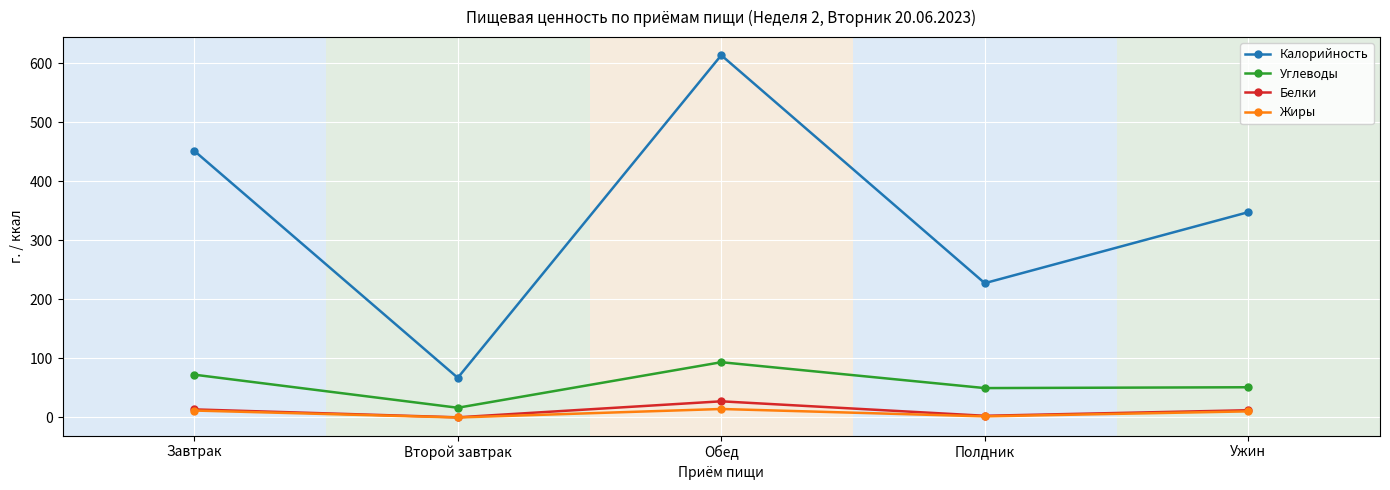

What is the sum of the Белки values at Ужин and Полдник?

15.2